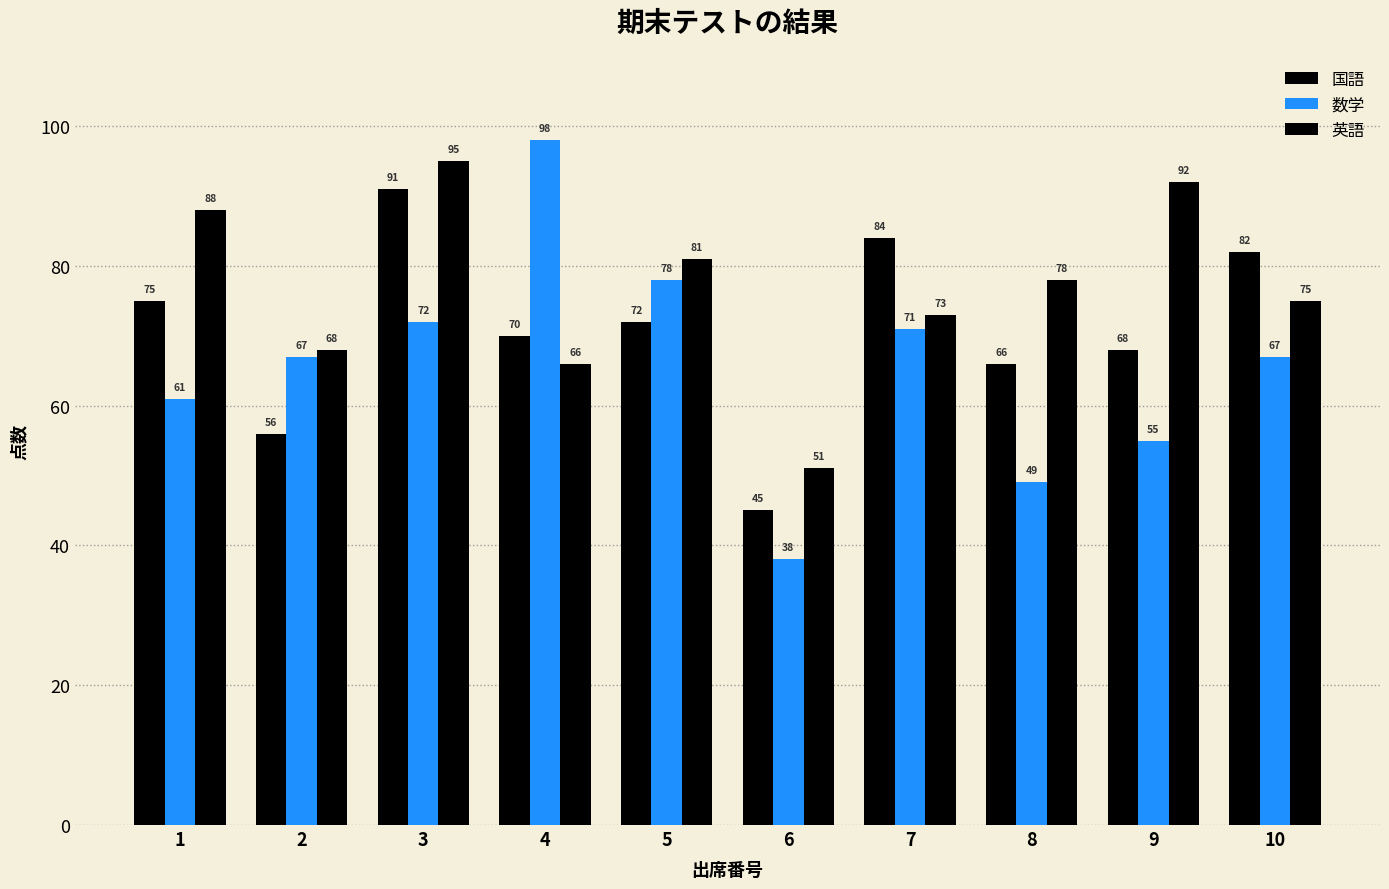

How many data points in 英語 are less than 78?

5